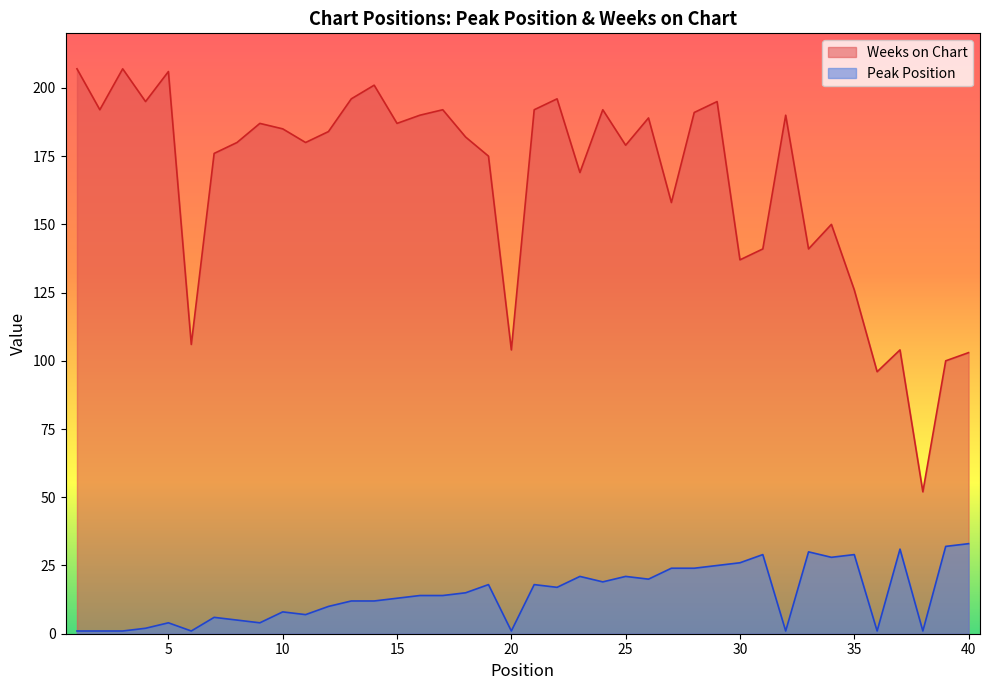

Reading left to right, transcribe all the data shown in this chart.

Peak Position: 1=1	2=1	3=1	4=2	5=4	6=1	7=6	8=5	9=4	10=8	11=7	12=10	13=12	14=12	15=13	16=14	17=14	18=15	19=18	20=1	21=18	22=17	23=21	24=19	25=21	26=20	27=24	28=24	29=25	30=26	31=29	32=1	33=30	34=28	35=29	36=1	37=31	38=1	39=32	40=33
Weeks on Chart: 1=207	2=192	3=207	4=195	5=206	6=106	7=176	8=180	9=187	10=185	11=180	12=184	13=196	14=201	15=187	16=190	17=192	18=182	19=175	20=104	21=192	22=196	23=169	24=192	25=179	26=189	27=158	28=191	29=195	30=137	31=141	32=190	33=141	34=150	35=126	36=96	37=104	38=52	39=100	40=103